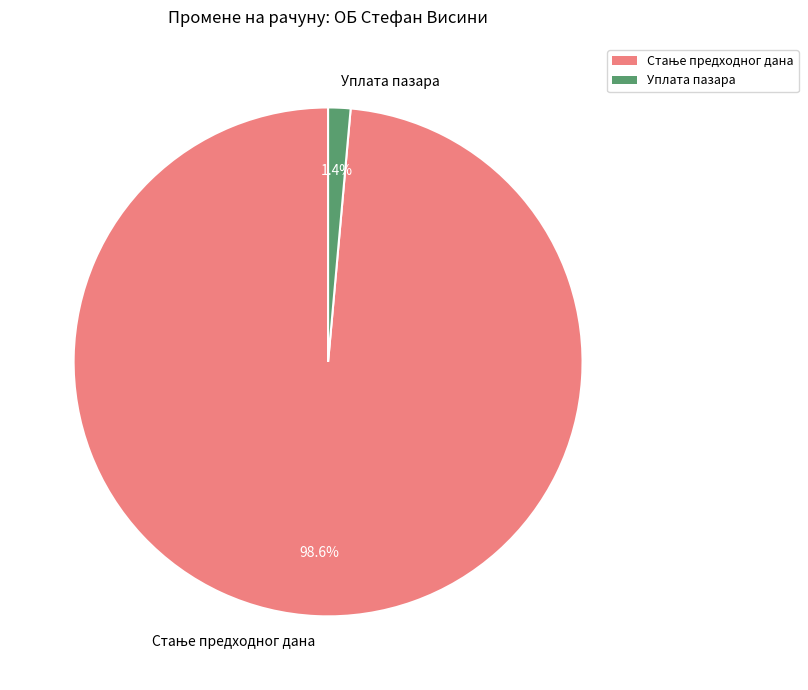

To the nearest percent, what portion does Уплата пазара represent?

1%